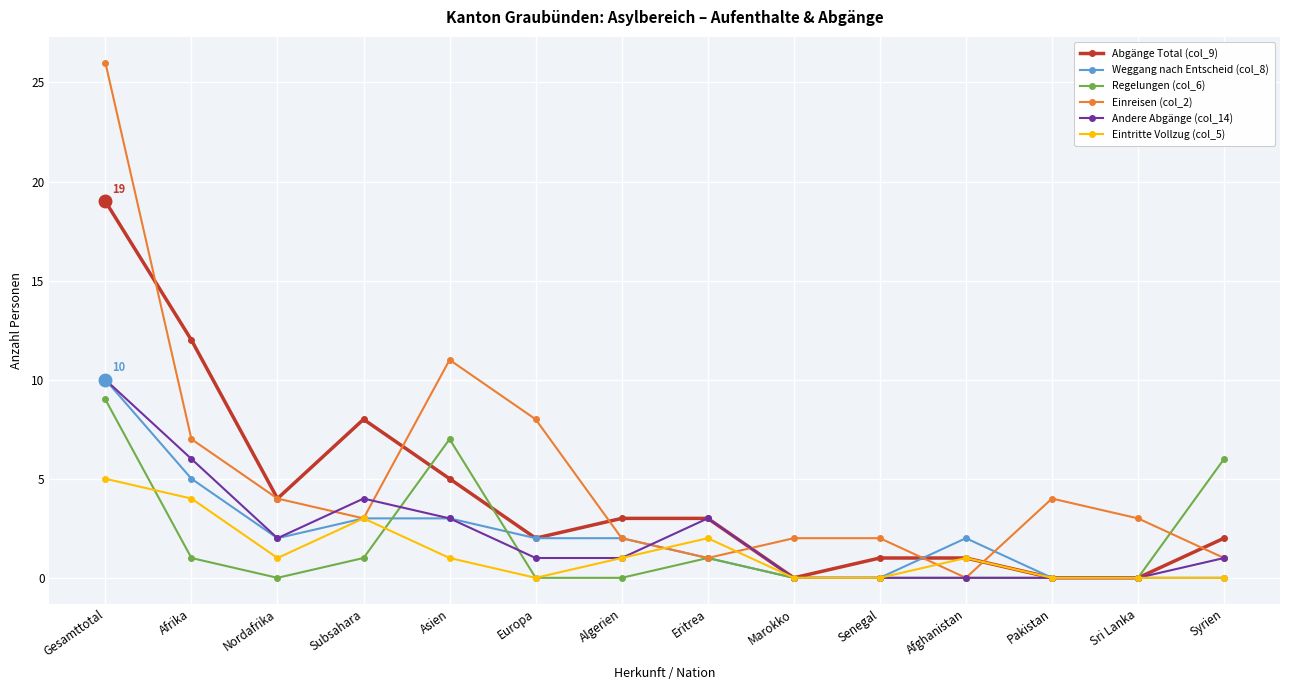

True or false: Andere Abgänge (col_14) has more than 1 interior local peaks.

True